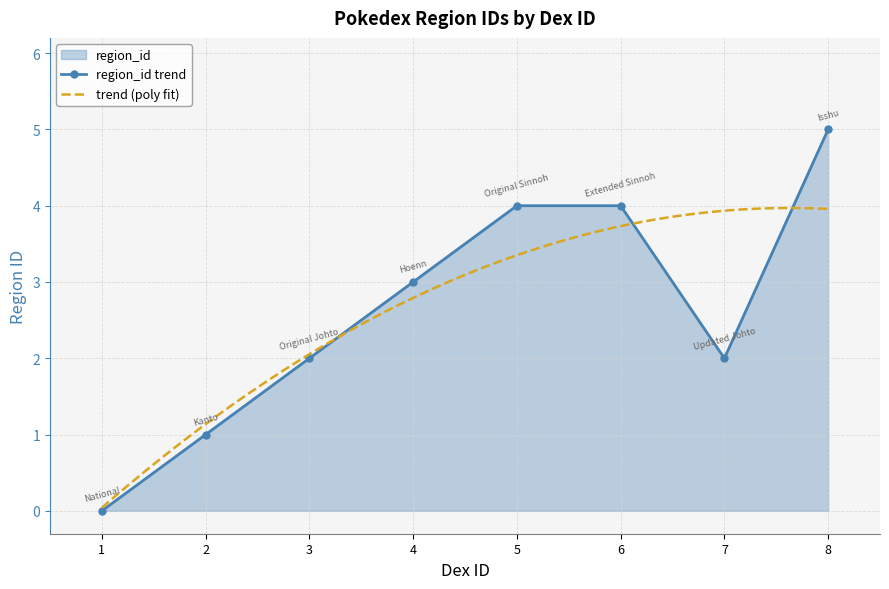

Which category has the lowest value across all series?

1